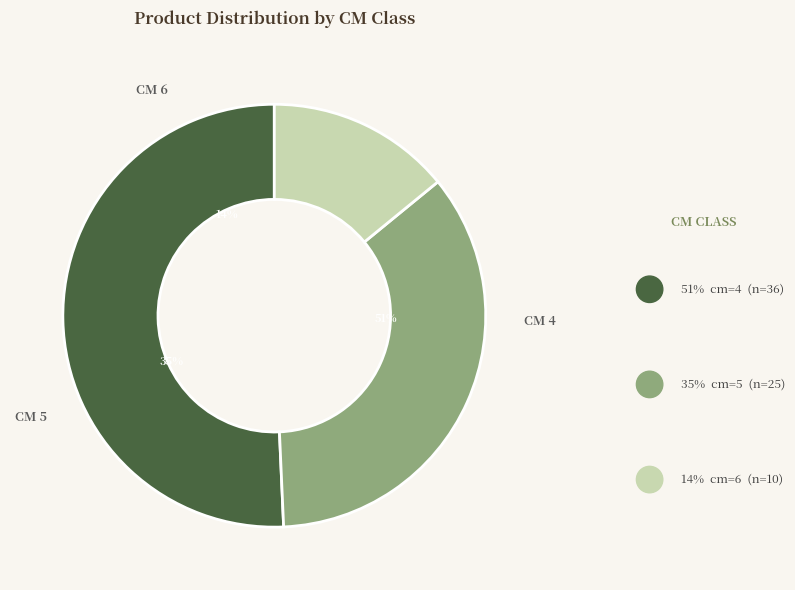

Which slice is the largest?

cm=4